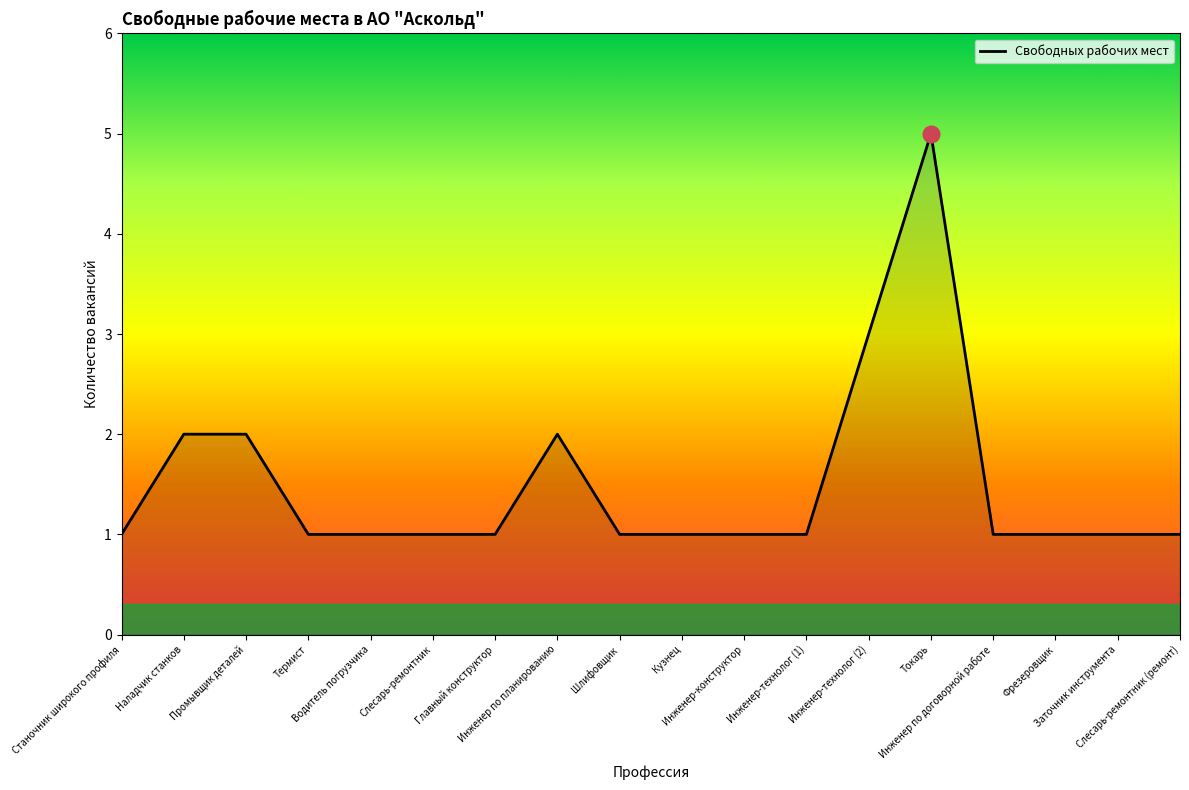

True or false: the data shows 2 at Наладчик станков.

True